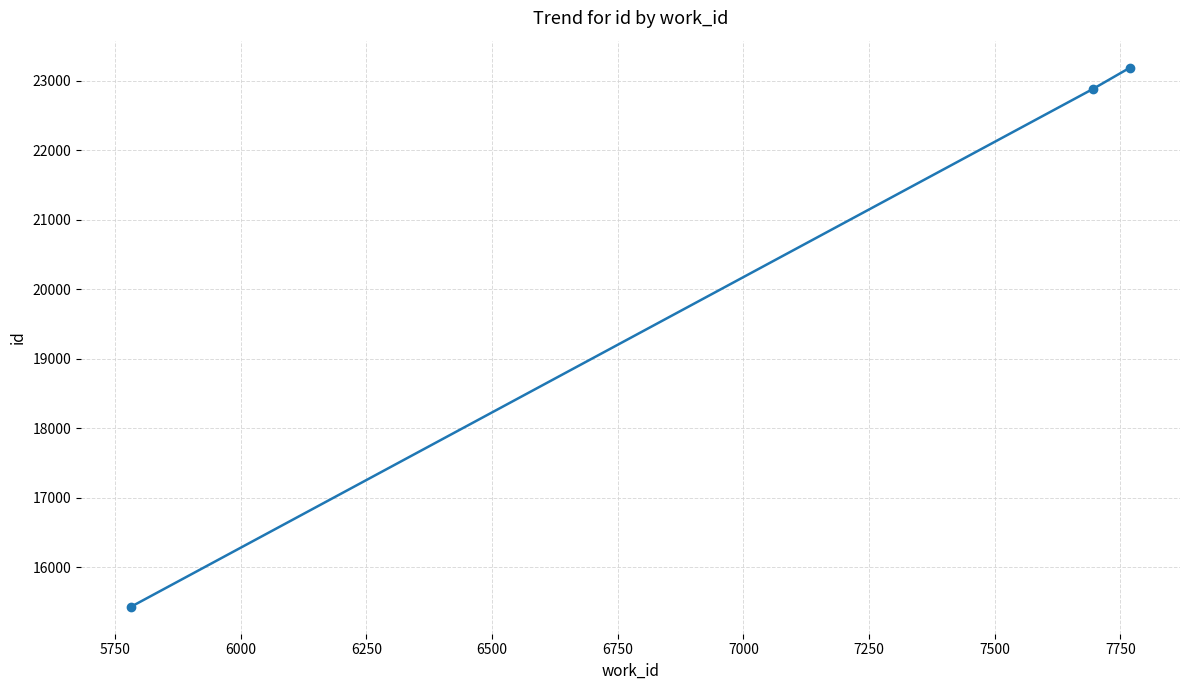

What is the value of the 3rd point from the left?

23192